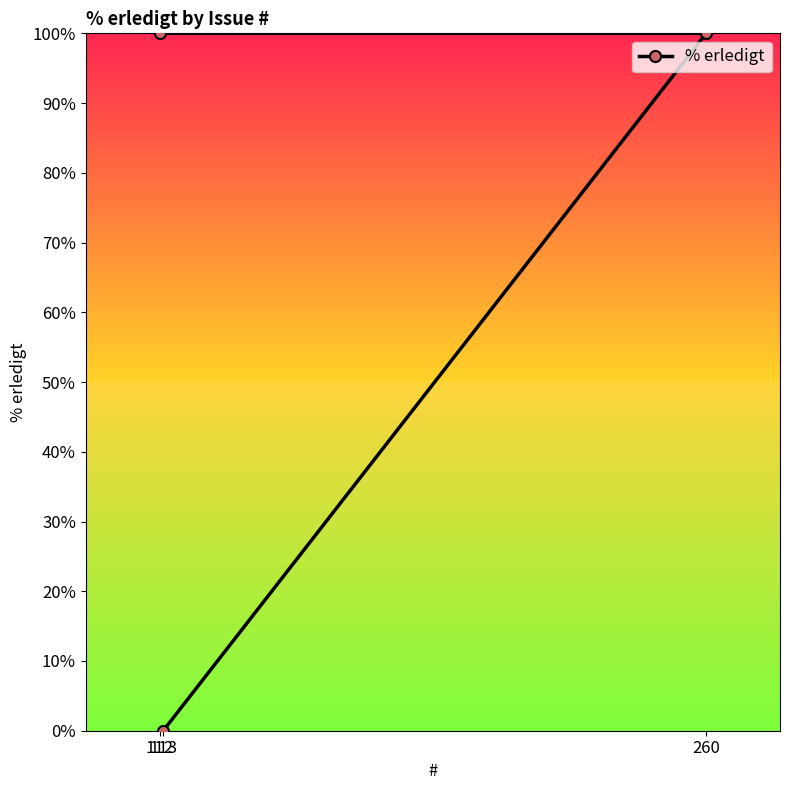

True or false: the data shows 157 at 112.

False